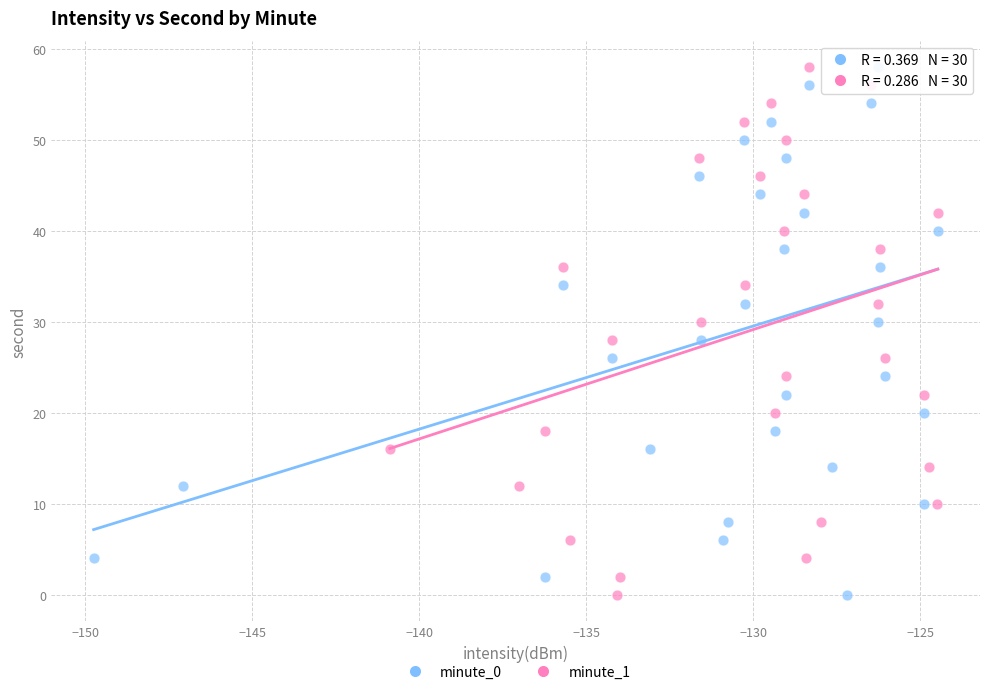

What are all the series names shown in the legend?

minute_0, minute_1